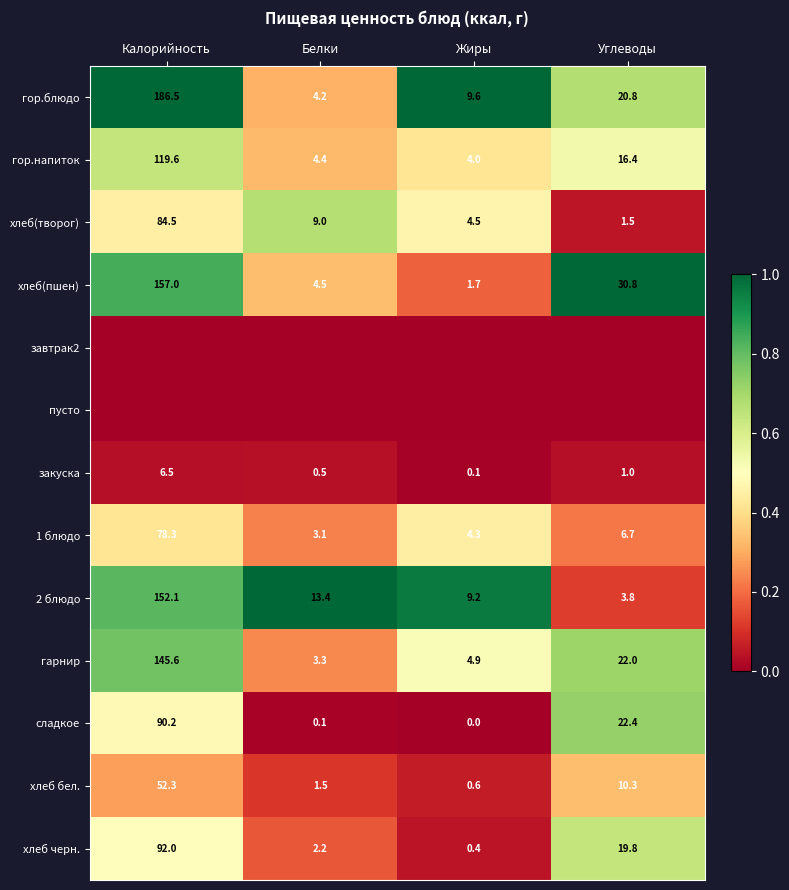

Is it true that гор.напиток equals 0.5 at Белки?

False